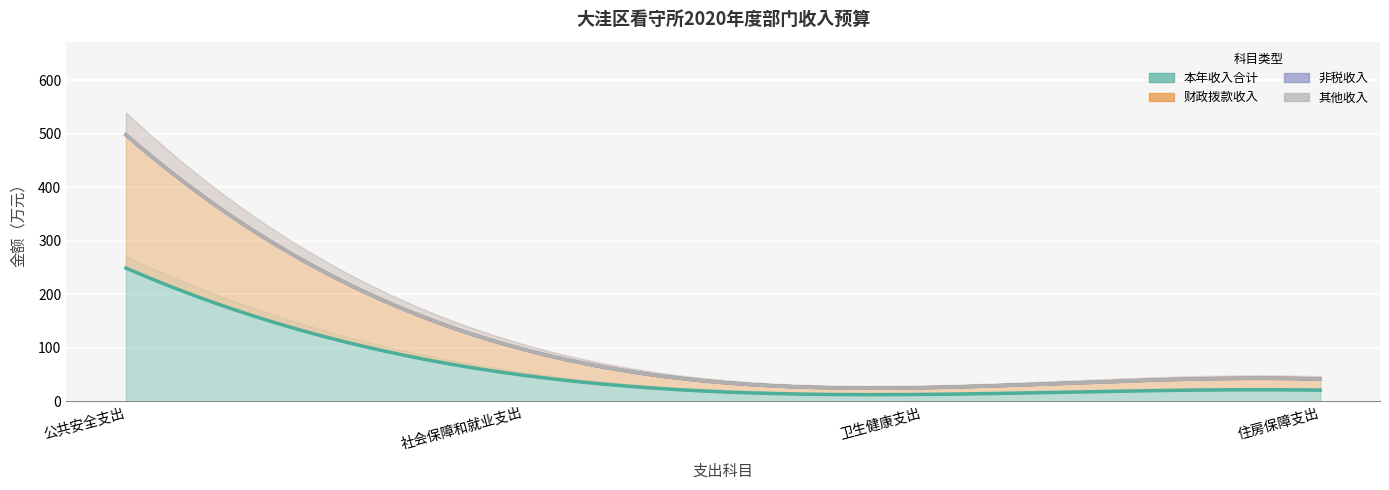

Which has a higher value, 公共安全支出 or 社会保障和就业支出?

公共安全支出